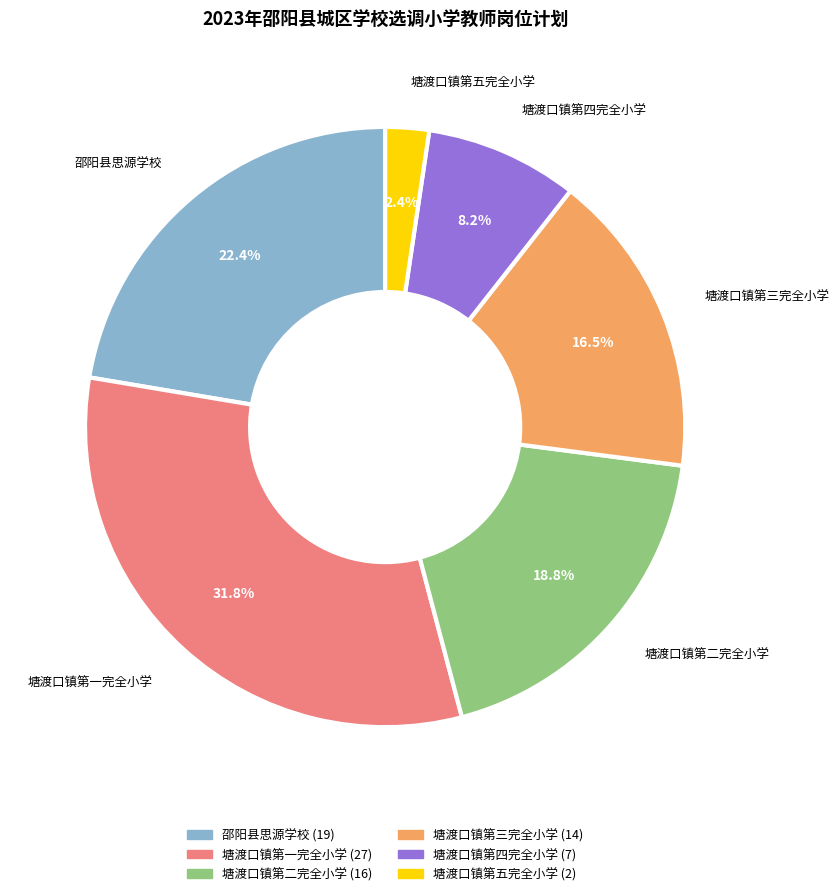

Which category has the biggest portion of the pie?

塘渡口镇第一完全小学